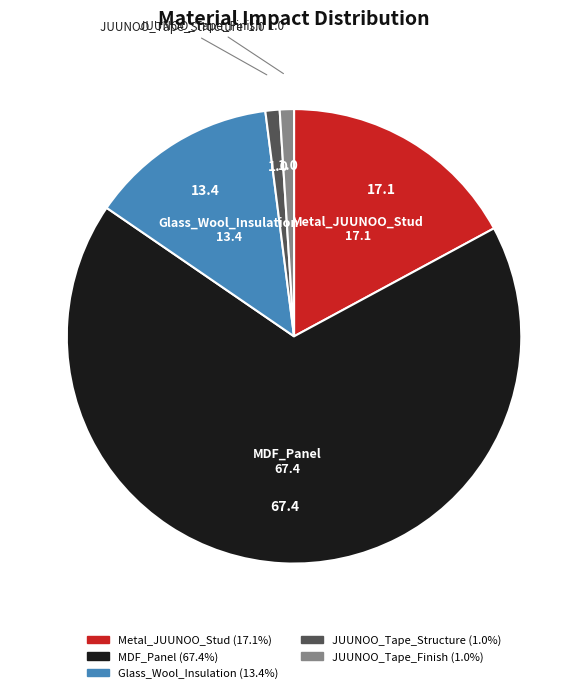

Between JUUNOO_Tape_Structure and Glass_Wool_Insulation, which is larger?

Glass_Wool_Insulation